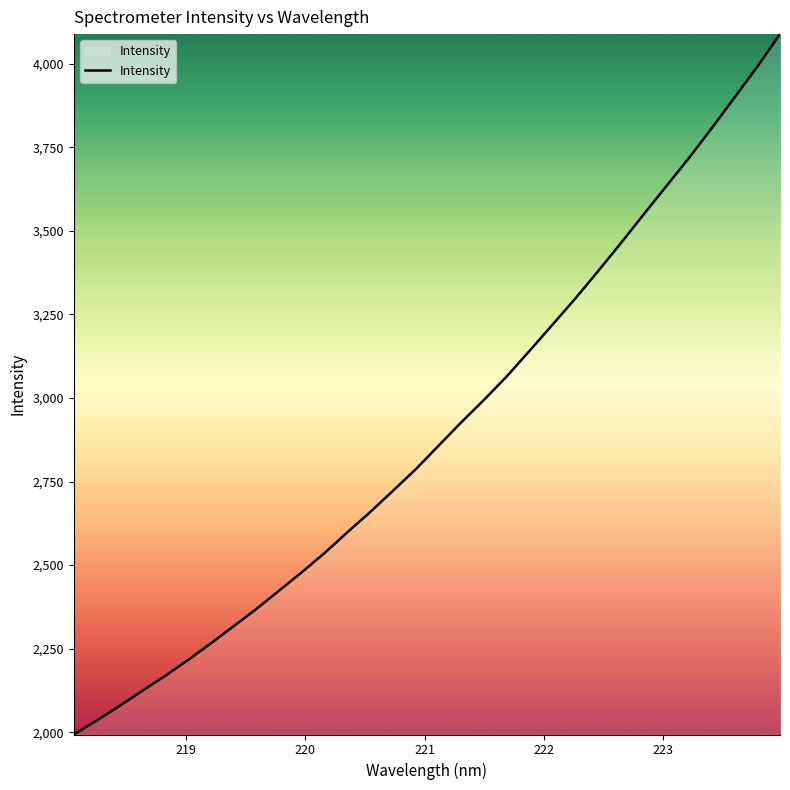

What is the smallest value displayed?

1993.3